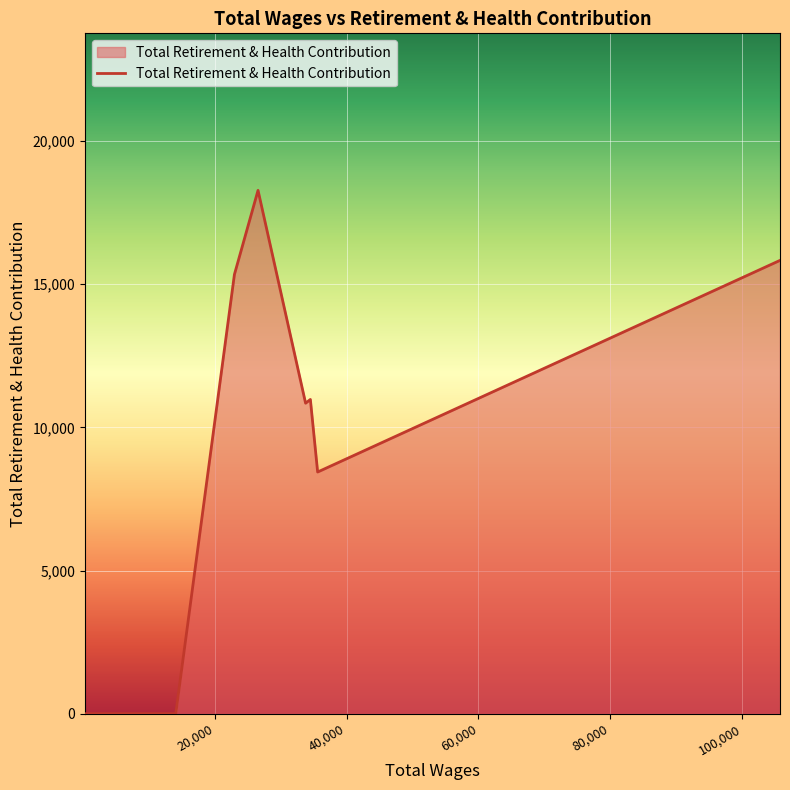

What is the difference between the maximum and minimum values?

18276